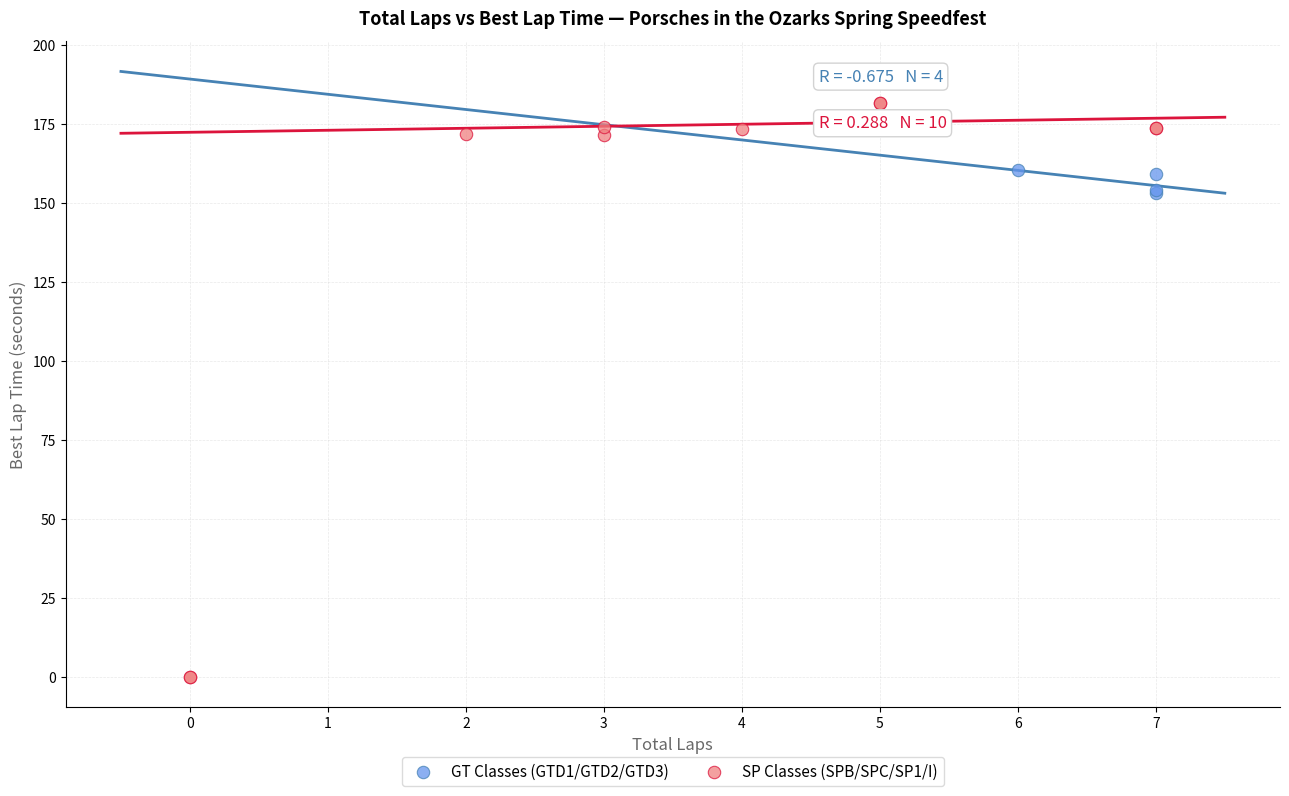

Which series has the widest spread of Y values?

SP Classes (SPB/SPC/SP1/I)